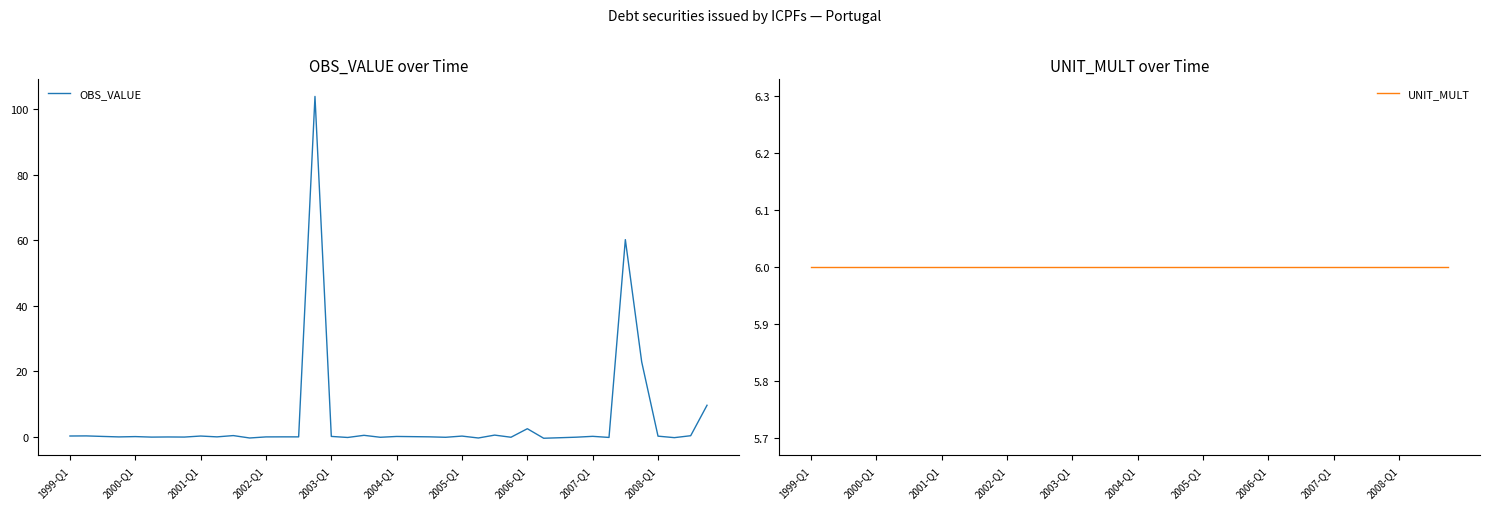

Rank the series at 11 from highest to lowest value.

UNIT_MULT, OBS_VALUE